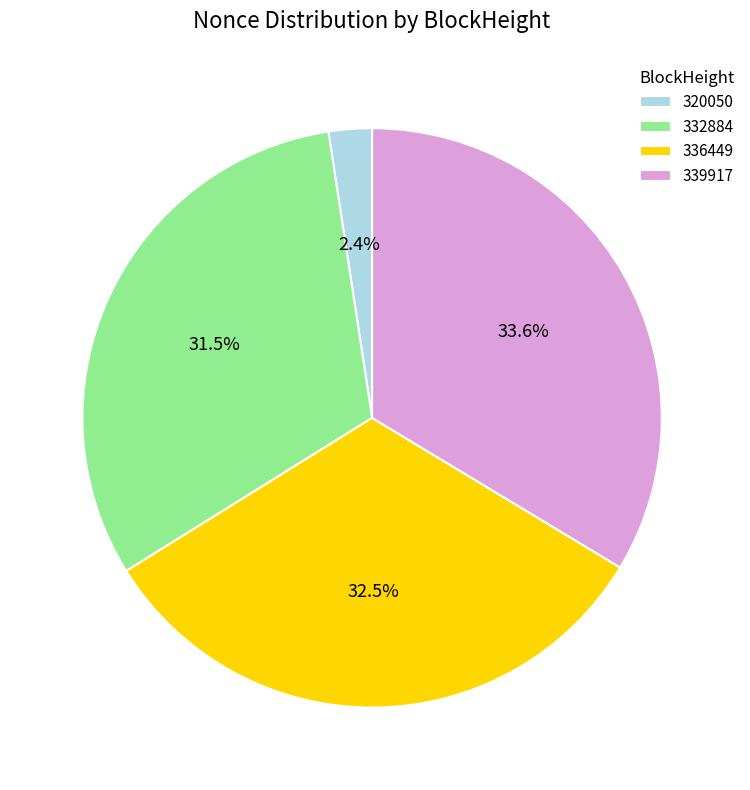

Rank the categories by value from highest to lowest.

339917, 336449, 332884, 320050